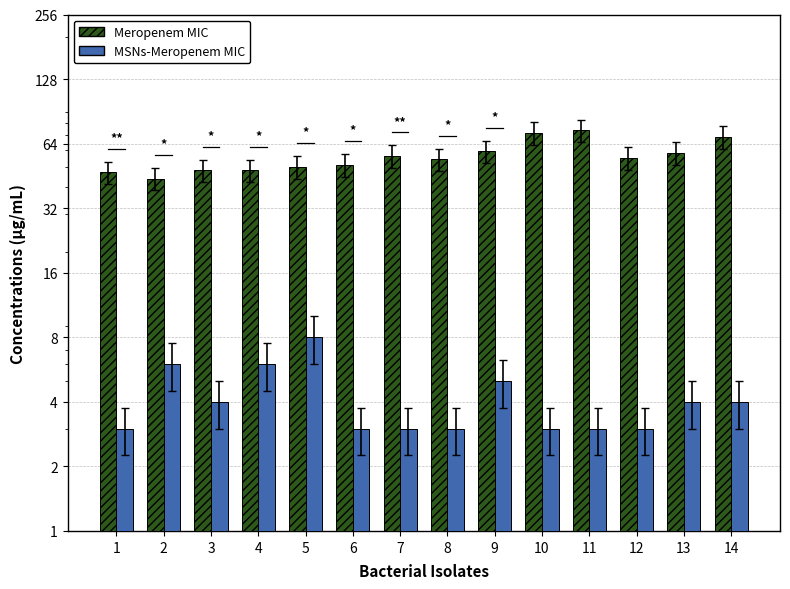

How many data points in Meropenem MIC are above 55?

6